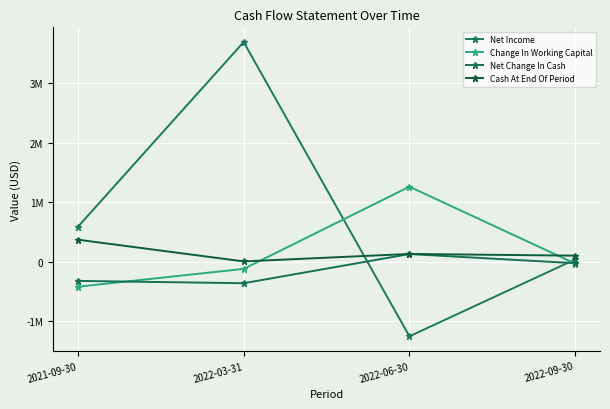

What is the average value of the Net Income series?

763192